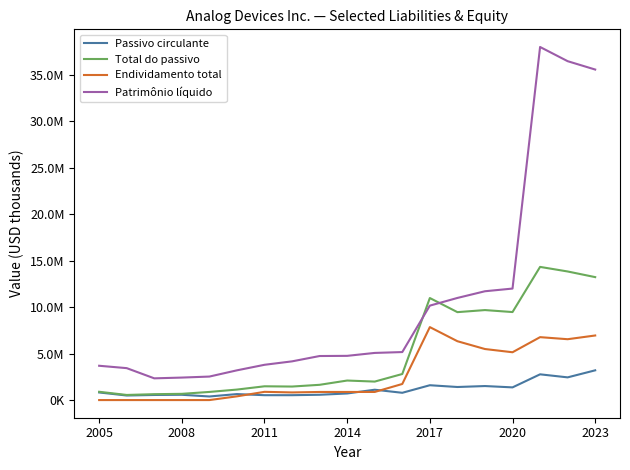

In Endividamento total, how many points are lower than both neighbors (excluding endpoints)?

3